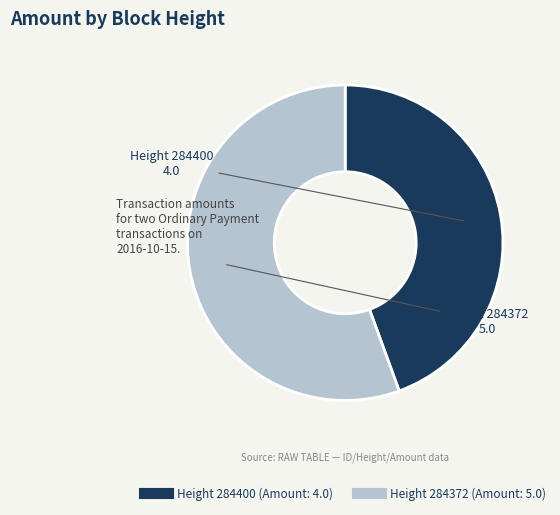

Does any single category account for the majority?

Yes